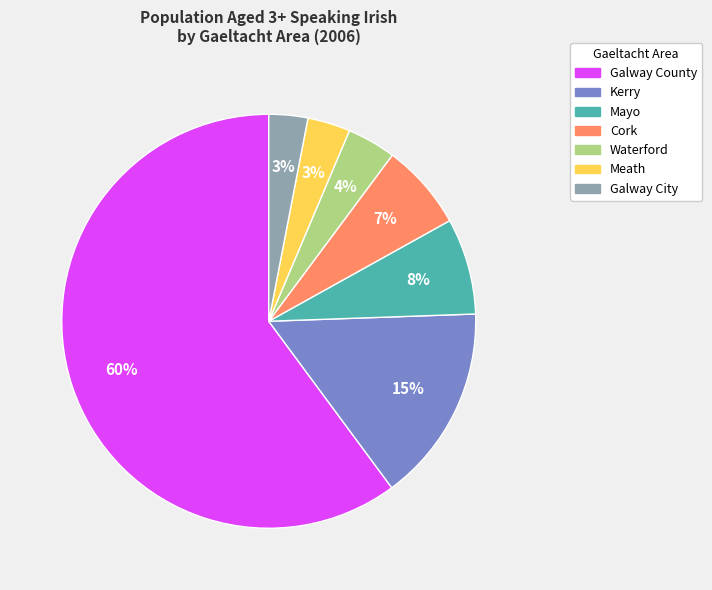

To the nearest percent, what is the average slice percentage?

14%